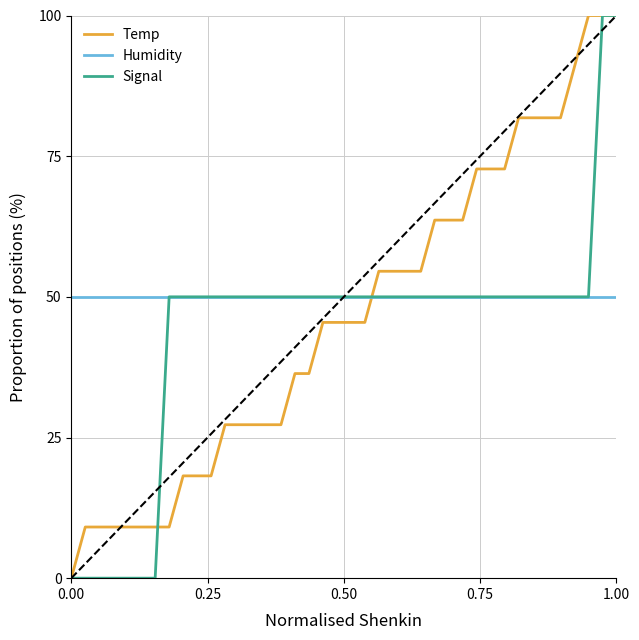

What is the lowest value of the Humidity series?

50.0